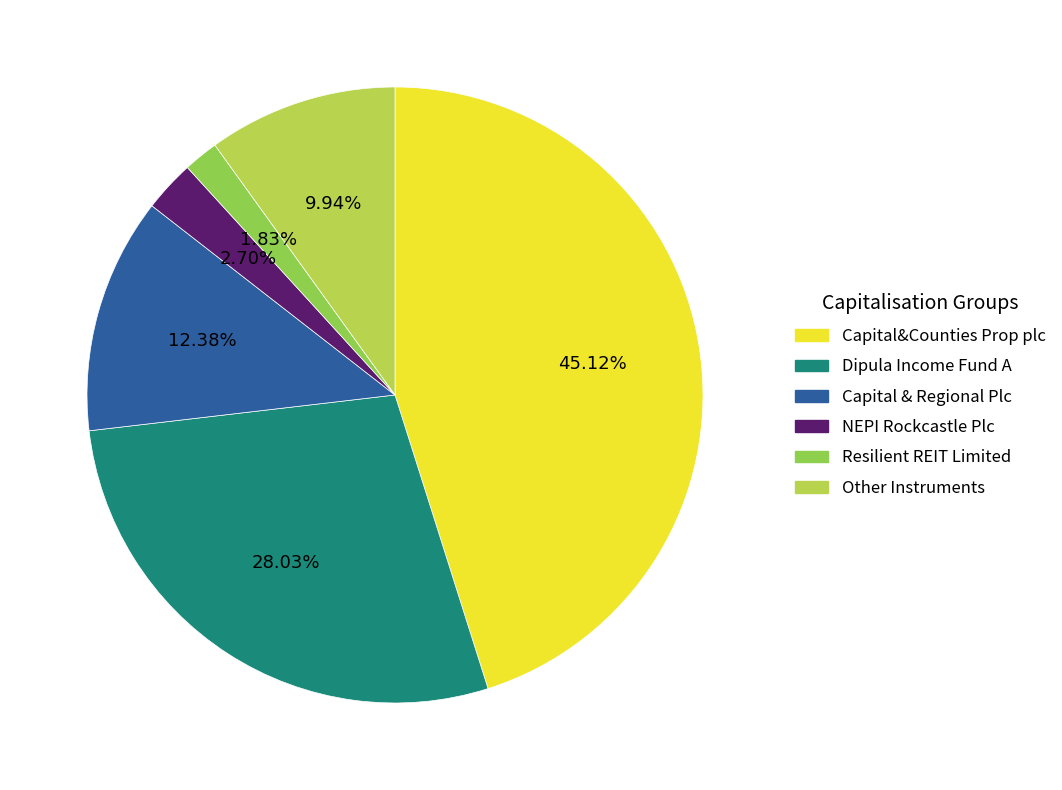

Is NEPI Rockcastle Plc the majority of the pie?

No